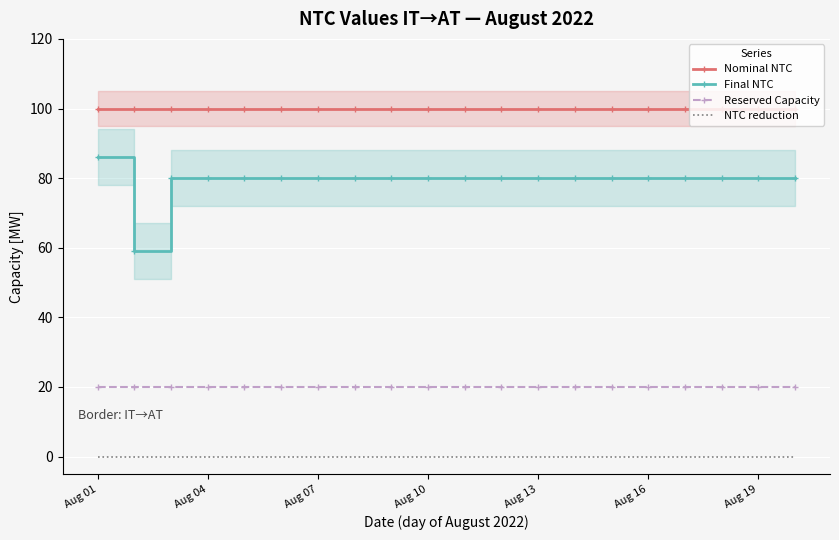

The value of Reserved Capacity at 14 is 20. True or false?

True